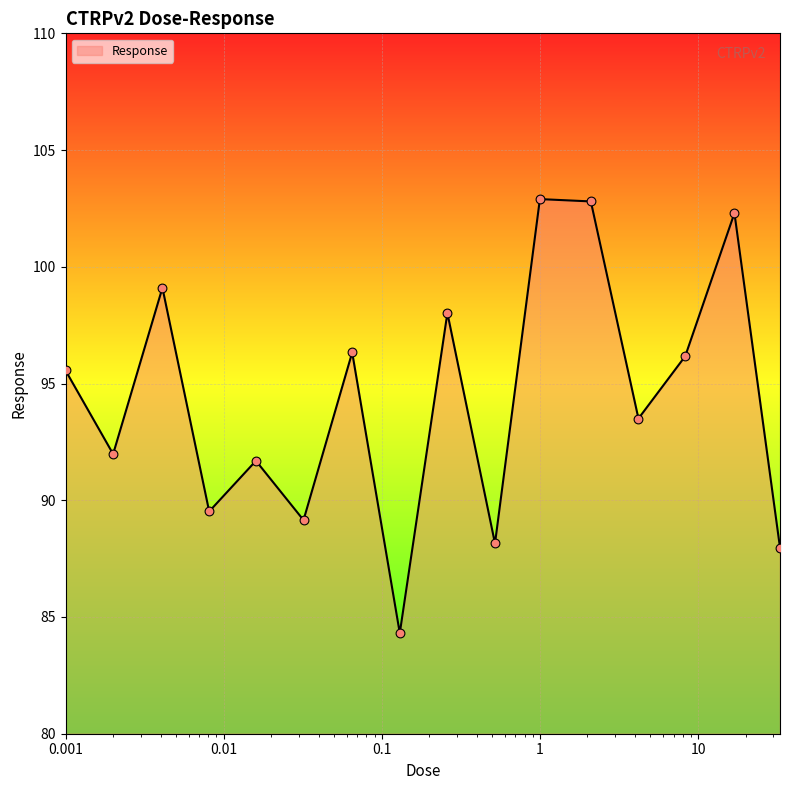

What is the greatest value displayed?

102.9